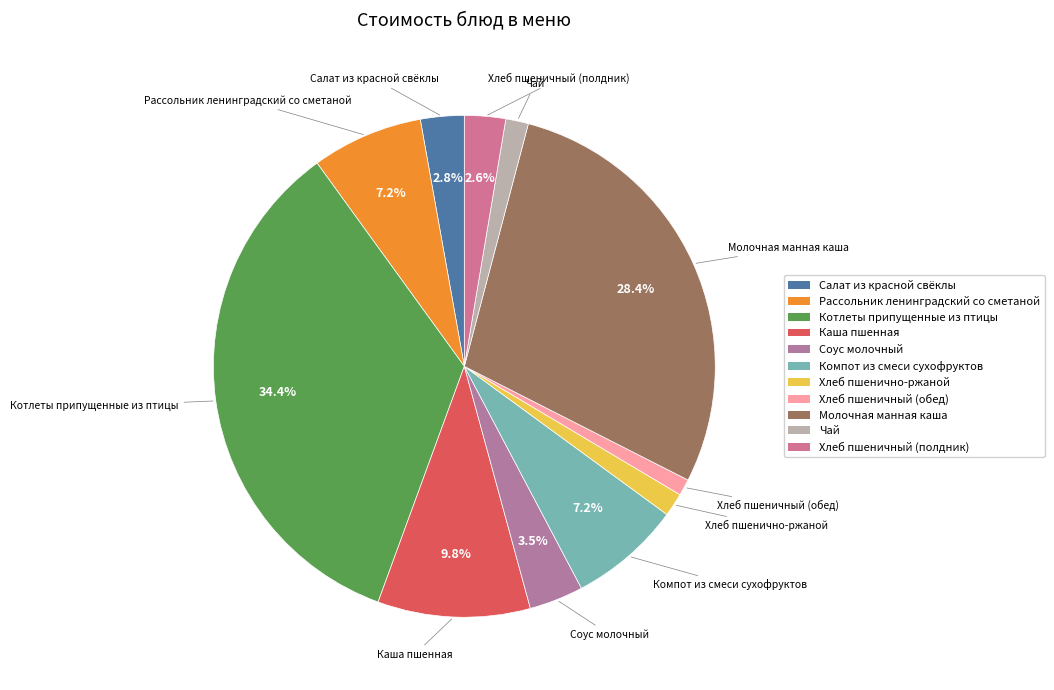

To the nearest percent, what is the difference between the Хлеб пшеничный (полдник) and Чай slice percentages?

1%